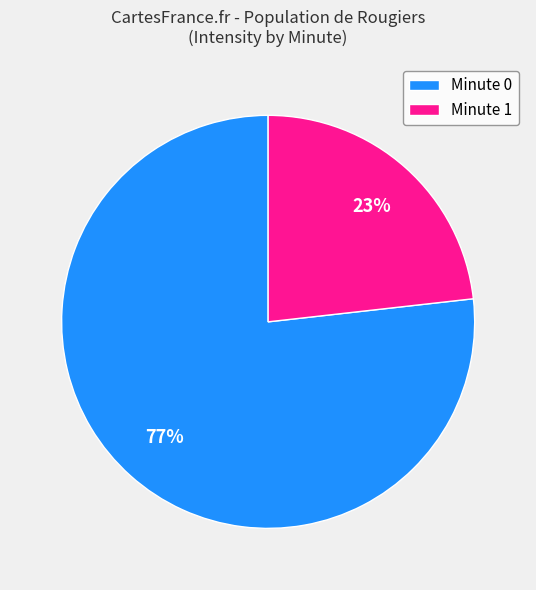

Which slice is the smallest?

Minute 1